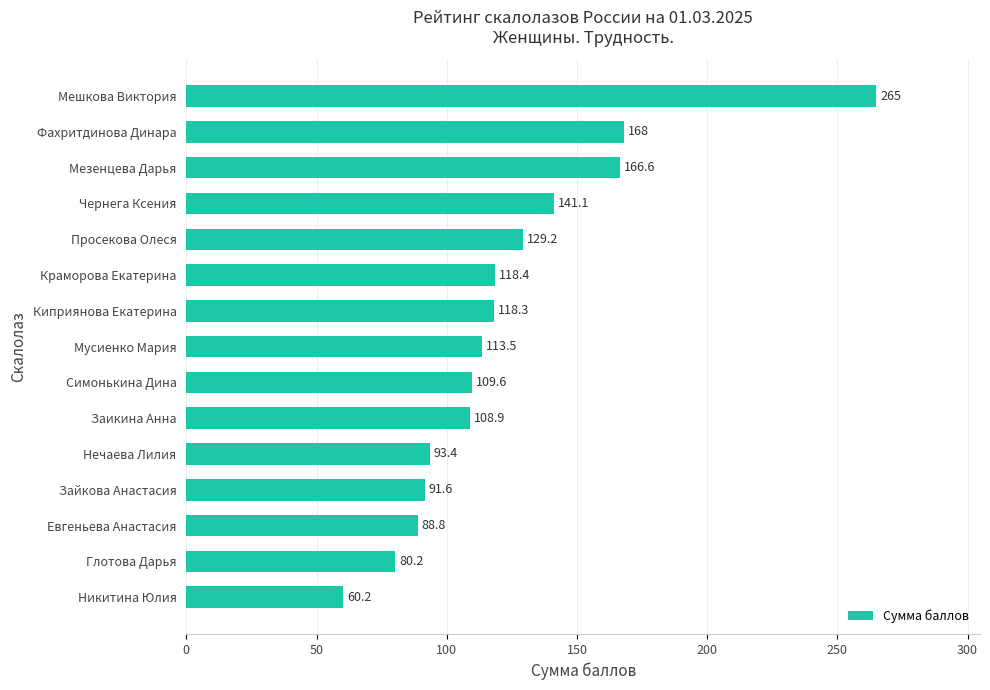

Between Мешкова Виктория and Евгеньева Анастасия, which is larger?

Мешкова Виктория